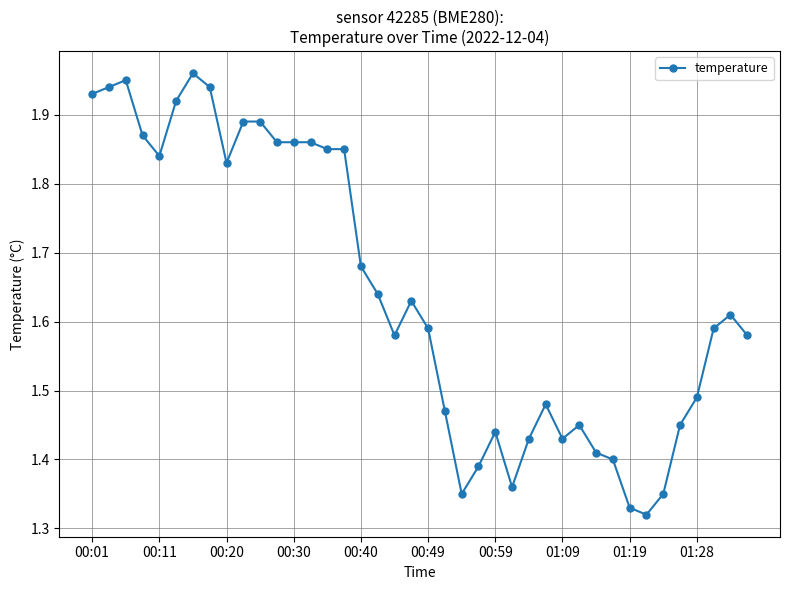

What is the difference between the maximum and second lowest values?

0.6